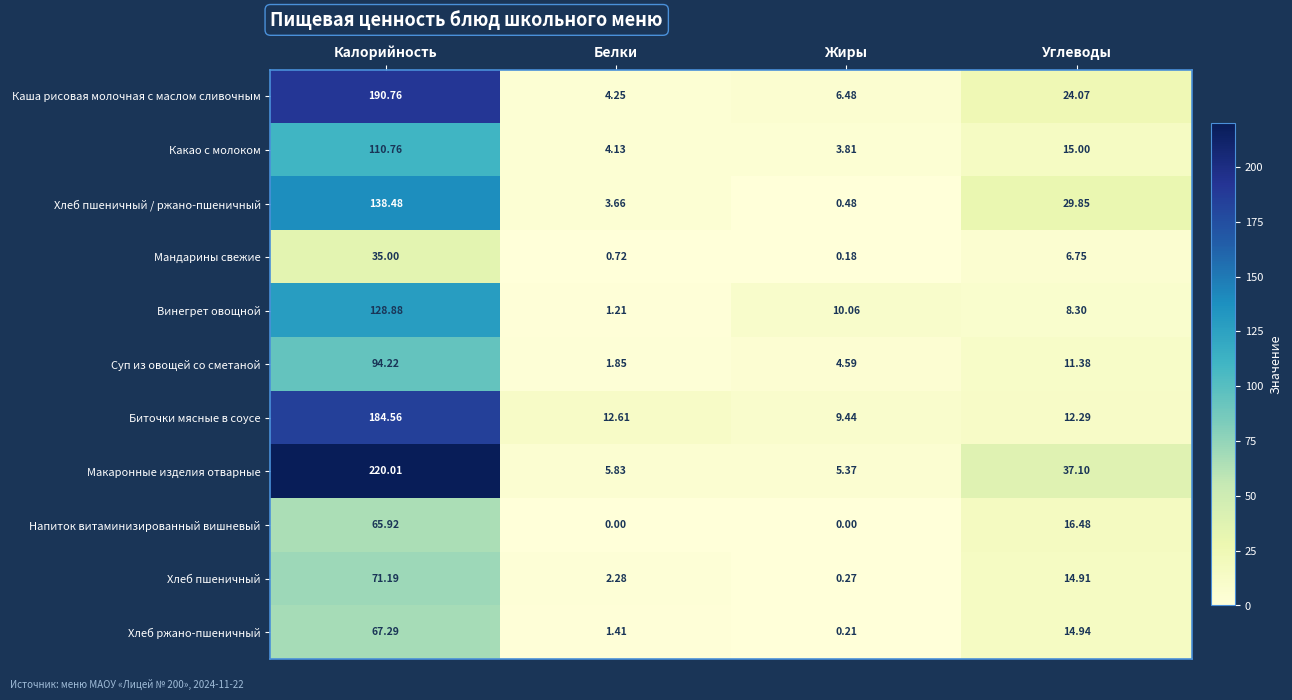

What is the total value across all series at Белки?

38.0